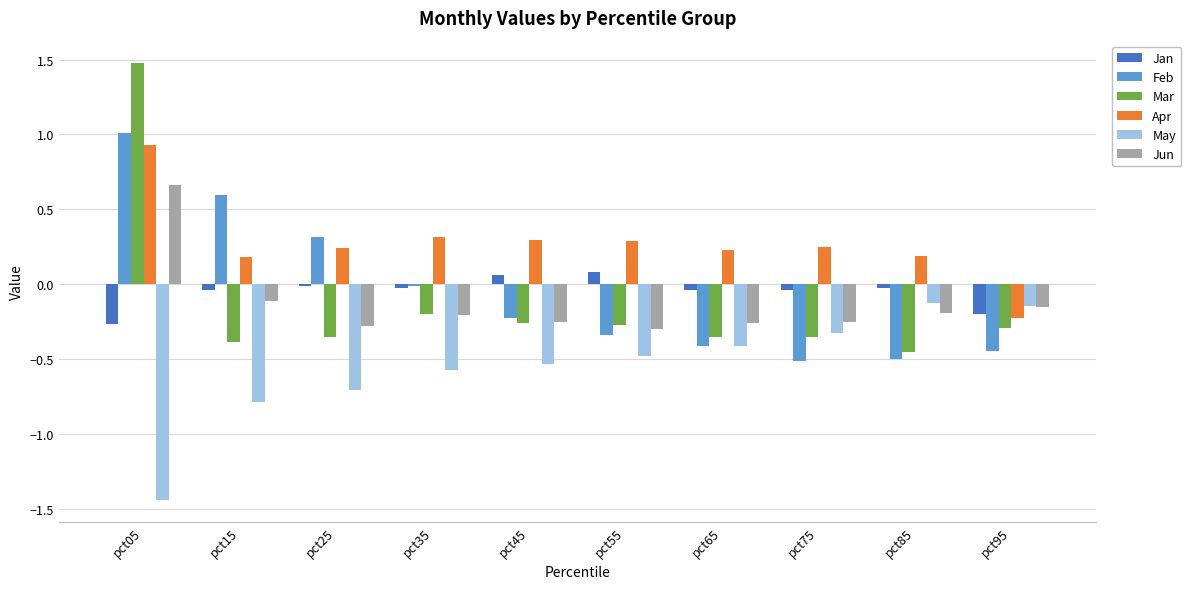

What is the total value across all series at pct85?

-1.1